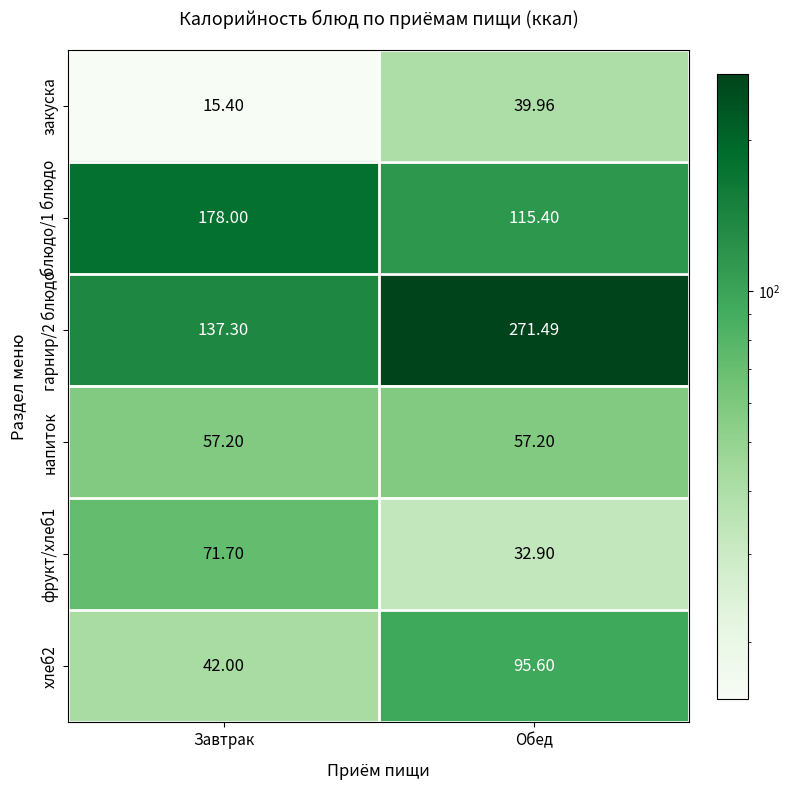

At which category is the sum across all series the highest?

Обед